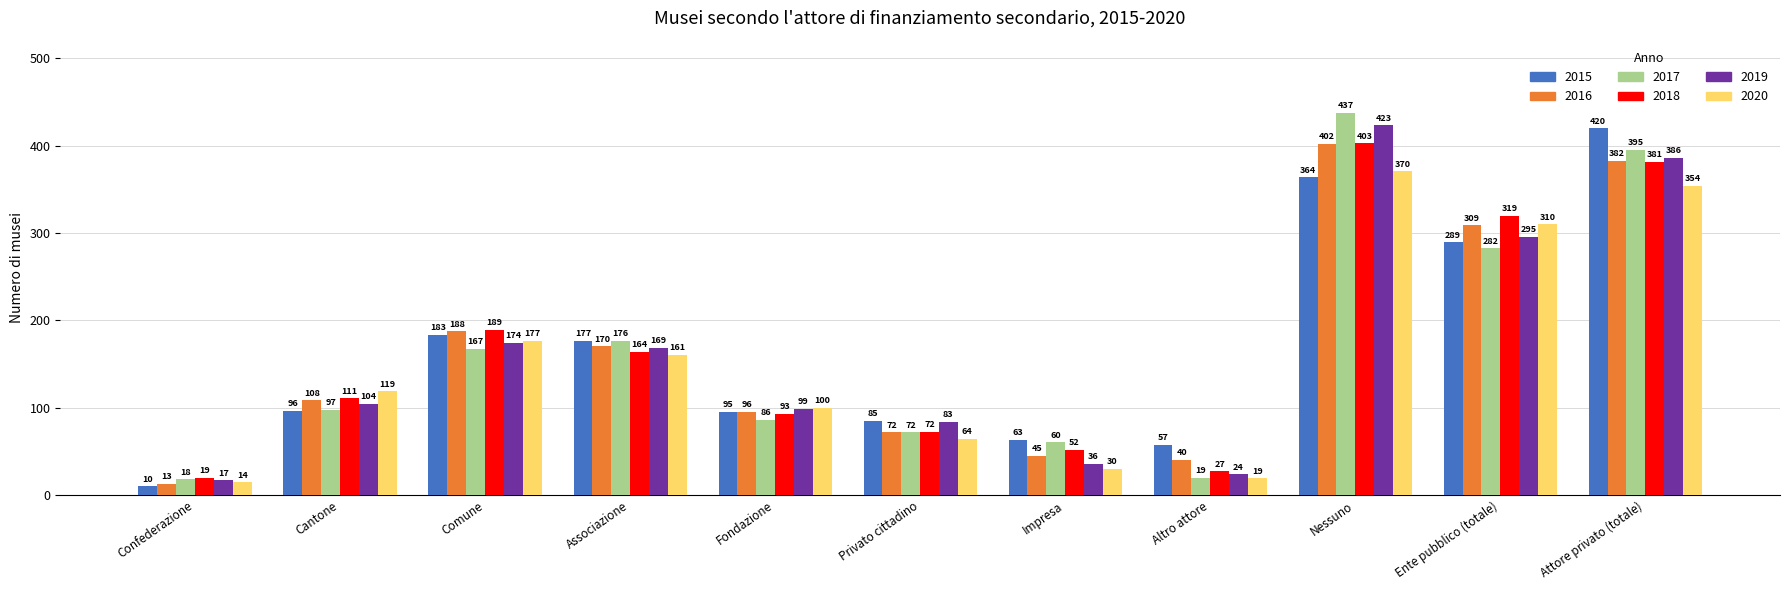

At which label is 2019 closest to 219?

Comune